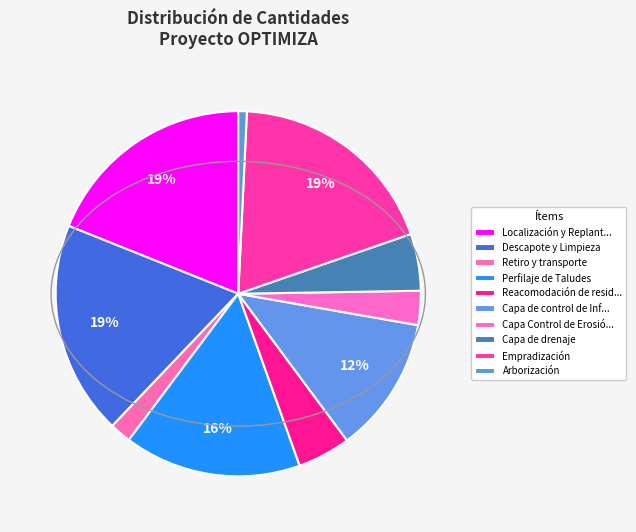

Which category has the biggest portion of the pie?

Localización y Replanteo